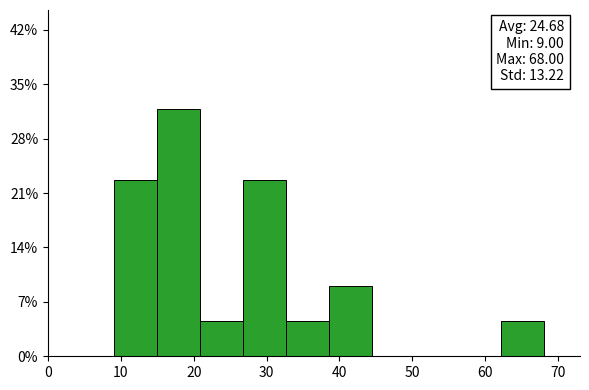

Which range on the x-axis has the tallest bar?

14.9 to 20.8